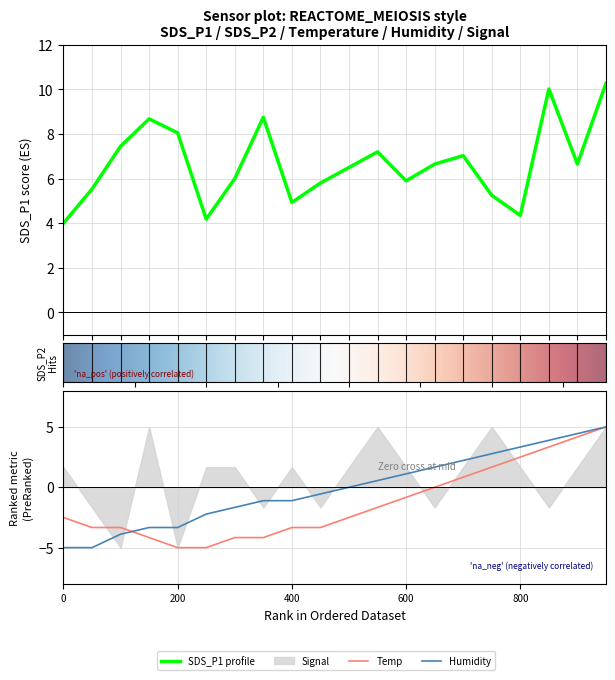

In SDS_P1, how many points are lower than both neighbors (excluding endpoints)?

5